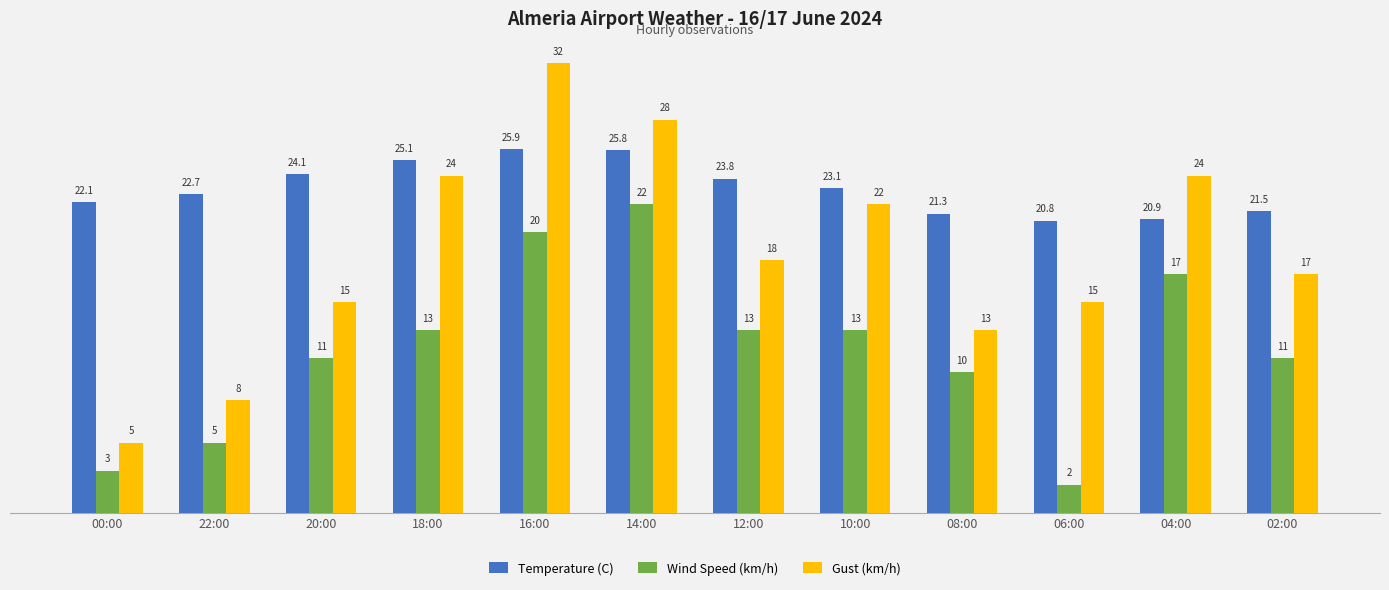

At which label does Gust (km/h) first exceed 18?

18:00